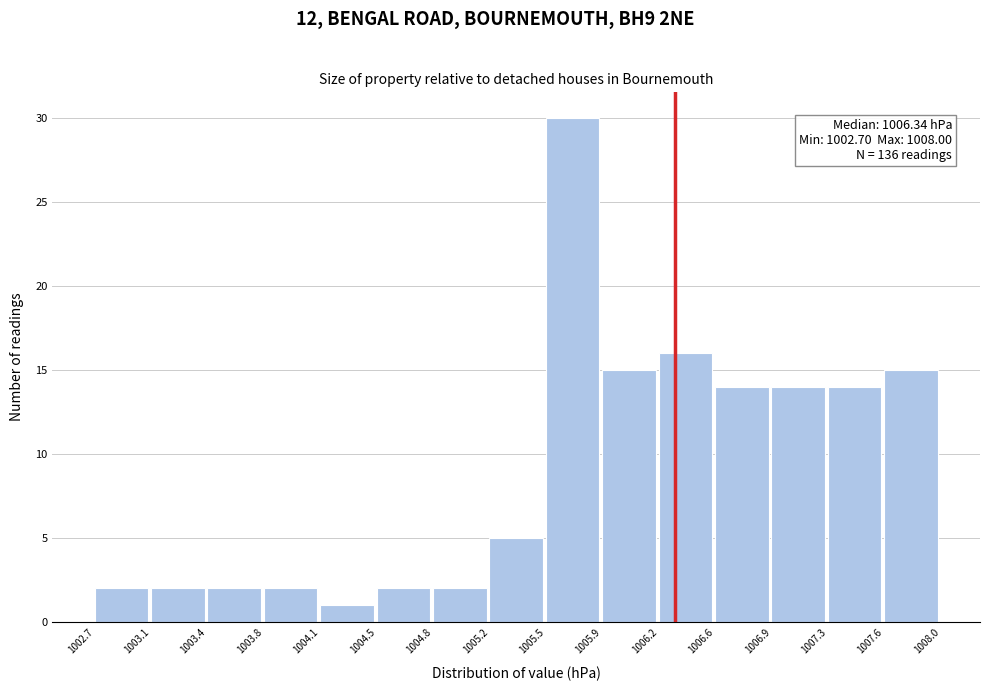

Which range on the x-axis has the tallest bar?

1005.5 to 1005.9